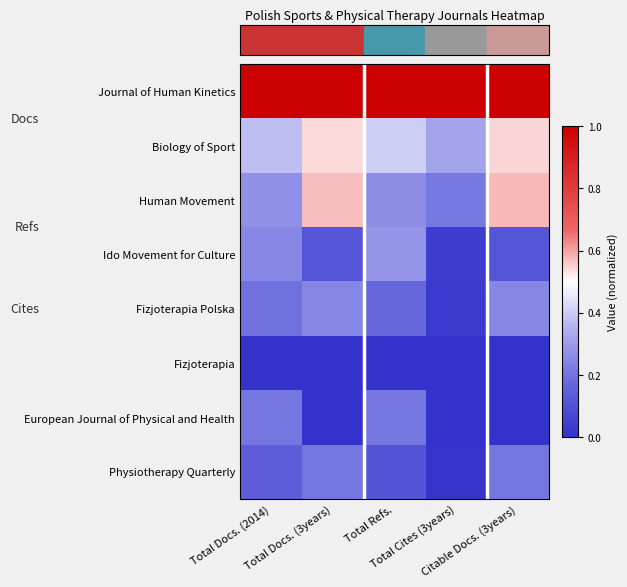

At how many categories does at least one series exceed 0?

5